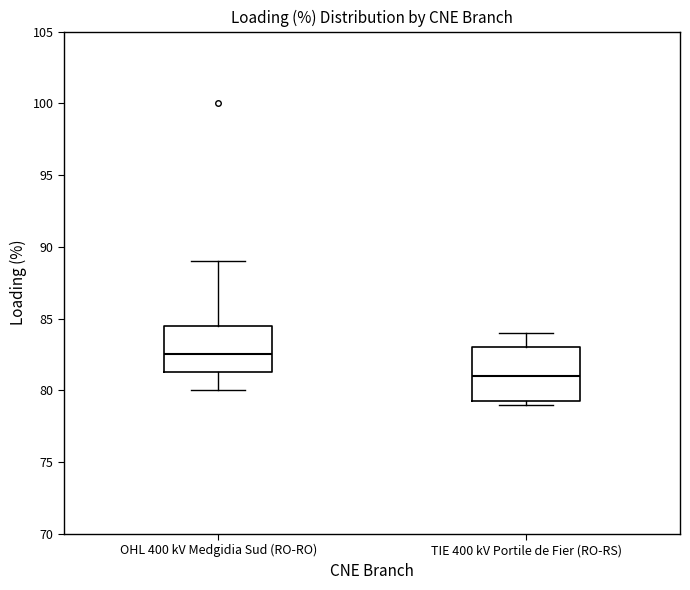

Comparing the boxes themselves (not the whiskers), which one is the tallest?

TIE 400 kV Portile de Fier (RO-RS)